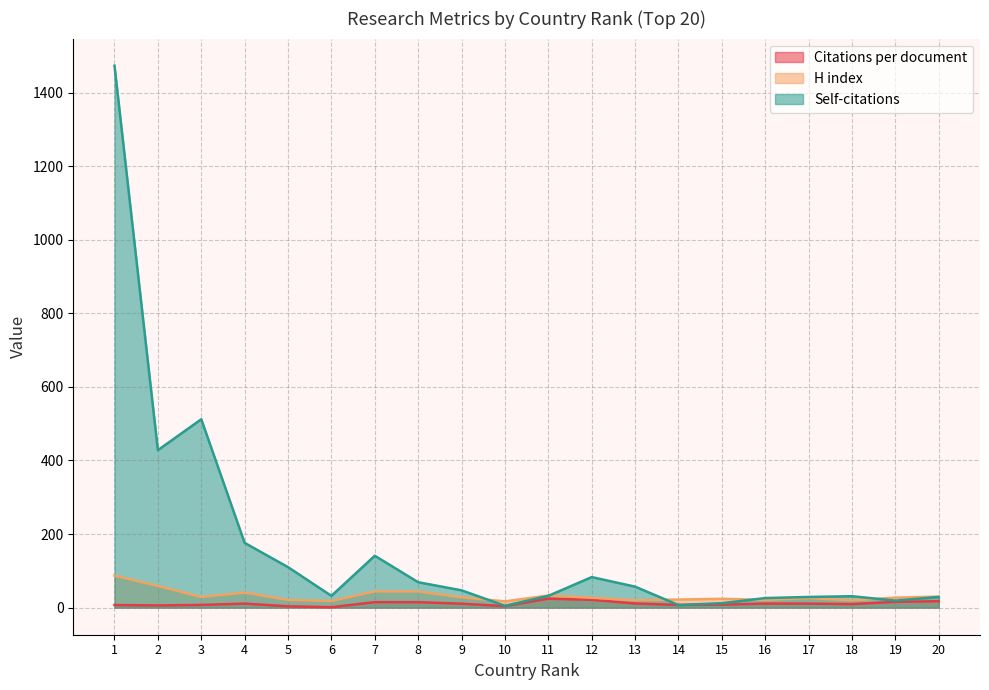

Count the number of data series in this chart.

3